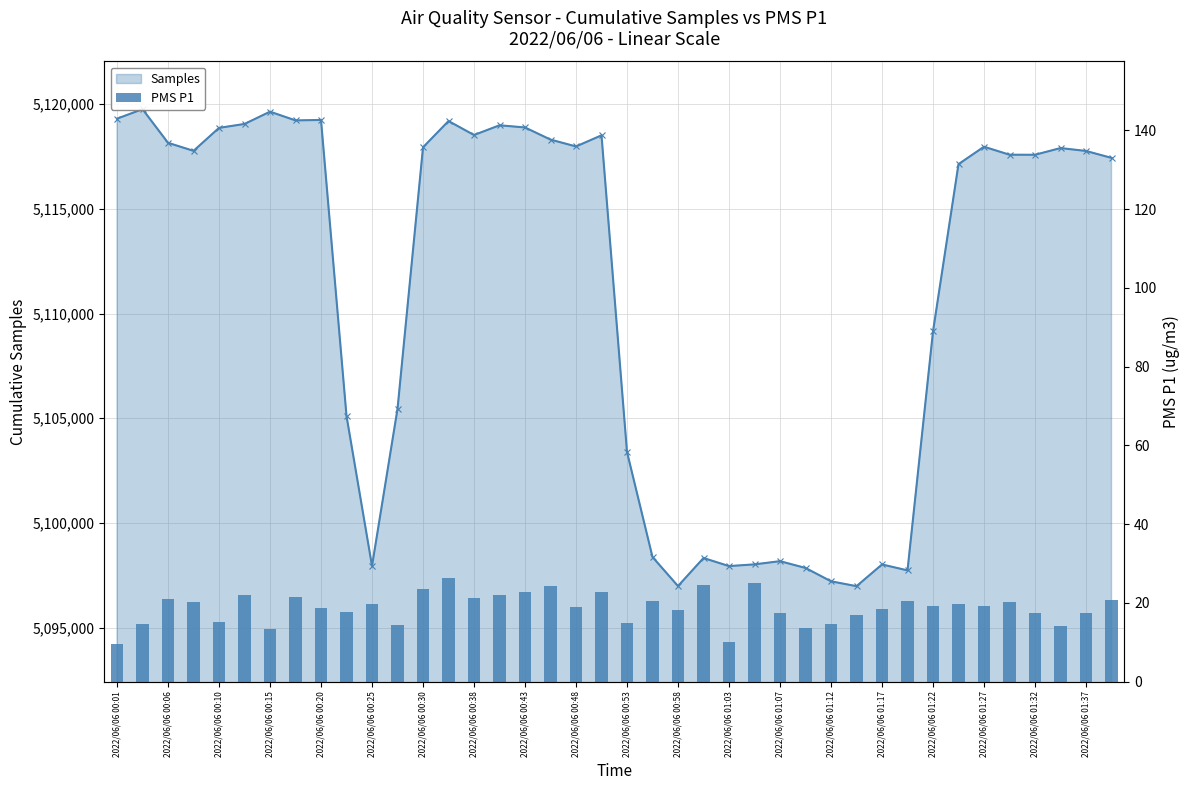

Which series has the largest total across all categories?

Samples